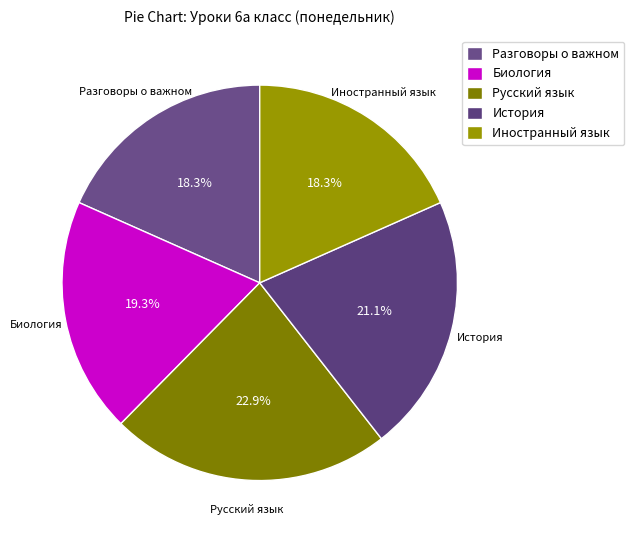

Which has a higher value, Разговоры о важном or История?

История